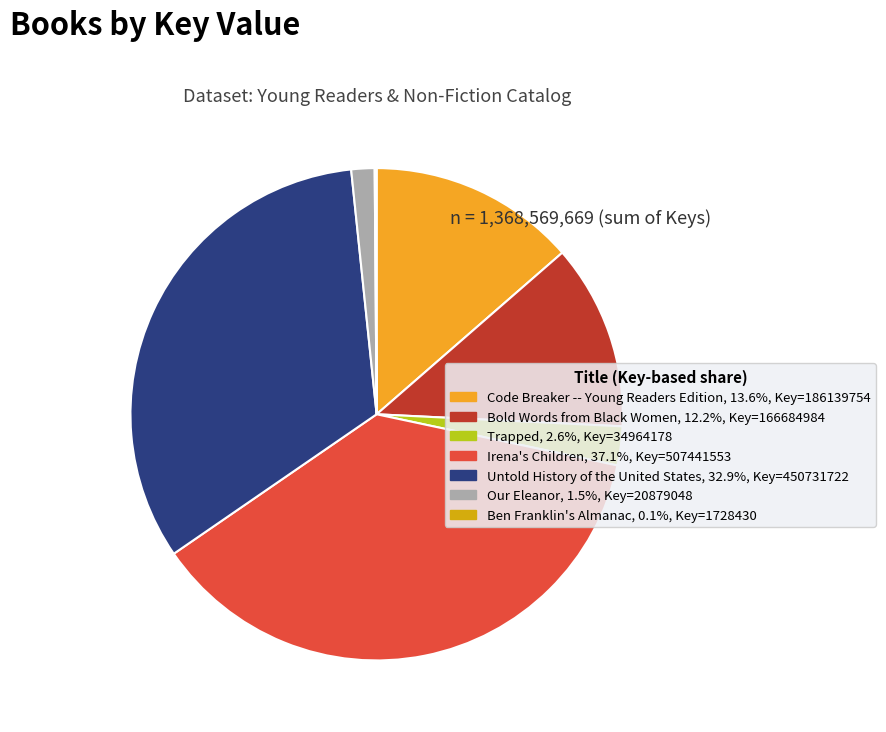

Does Irena's Children represent more than half of the total?

No